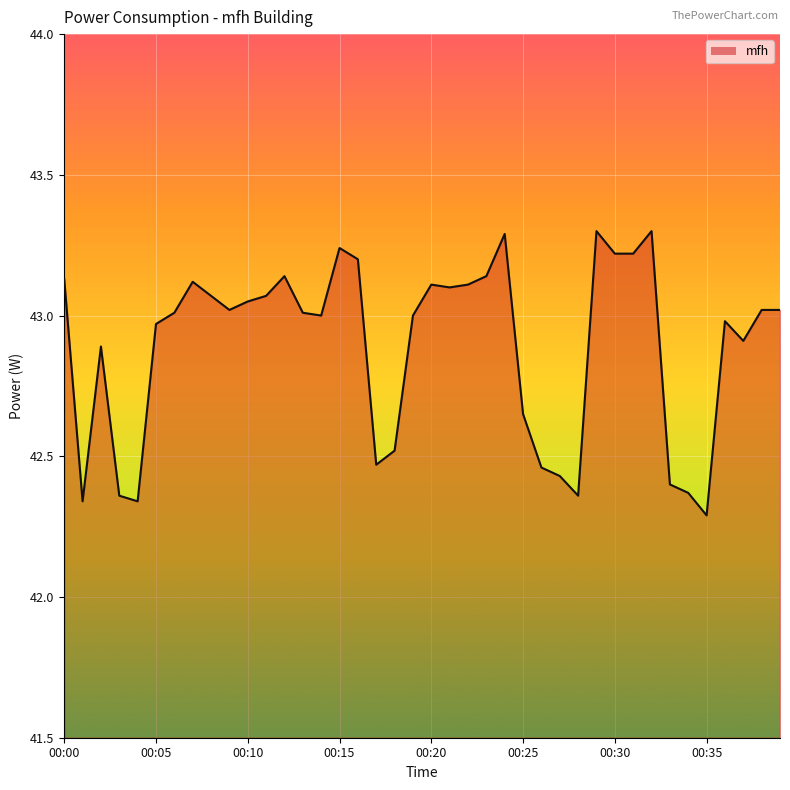

What is the maximum value shown in the chart?

43.3